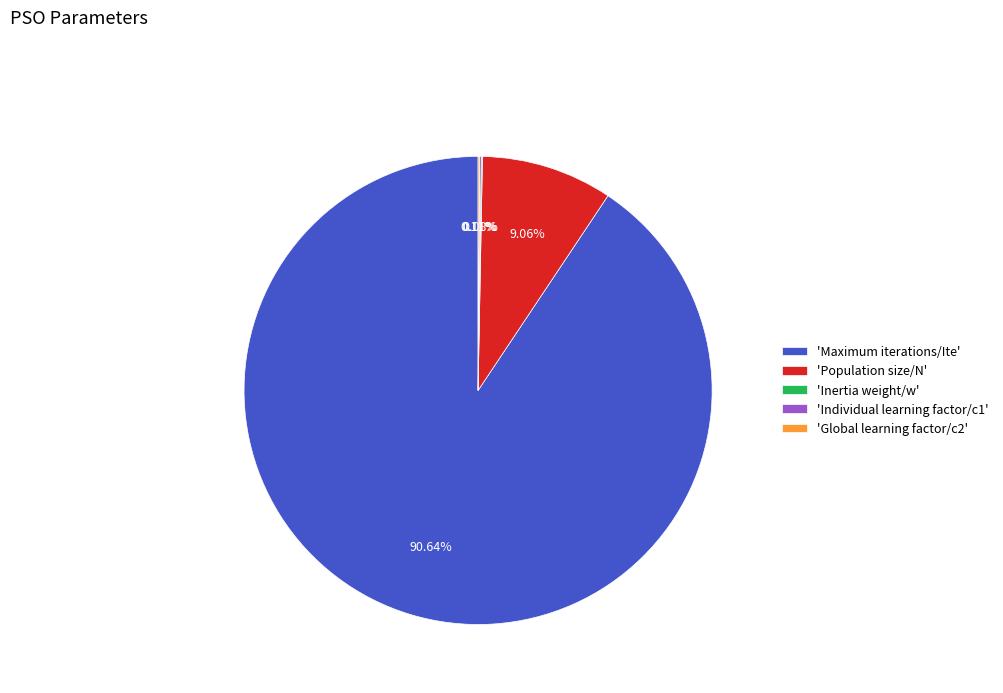

Is there a majority slice in this chart?

Yes